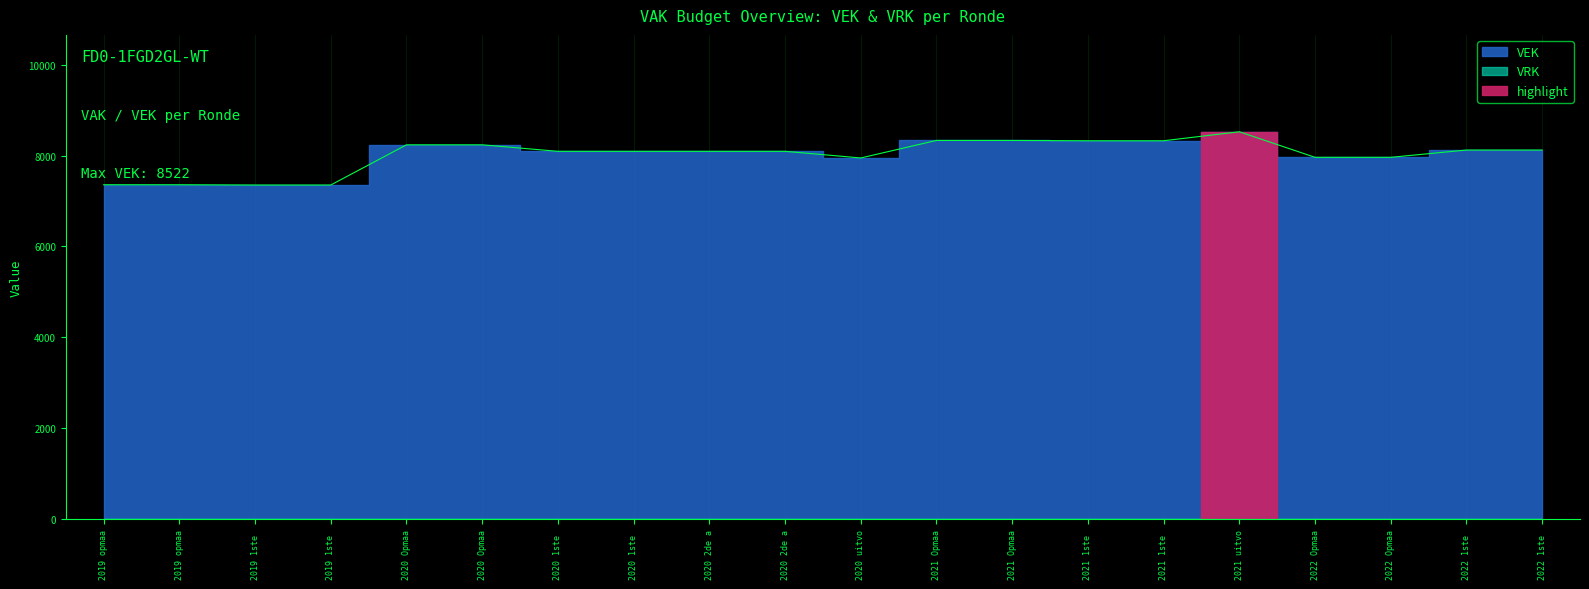

What value does the data have at 2020 1ste?

8092